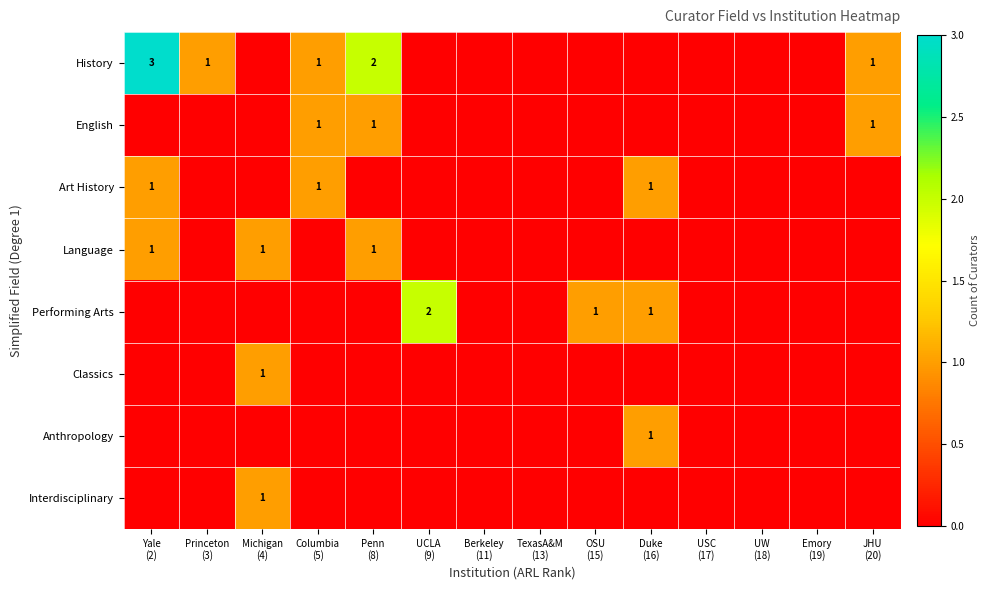

True or false: Performing Arts has a value of -1 at JHU (20).

False